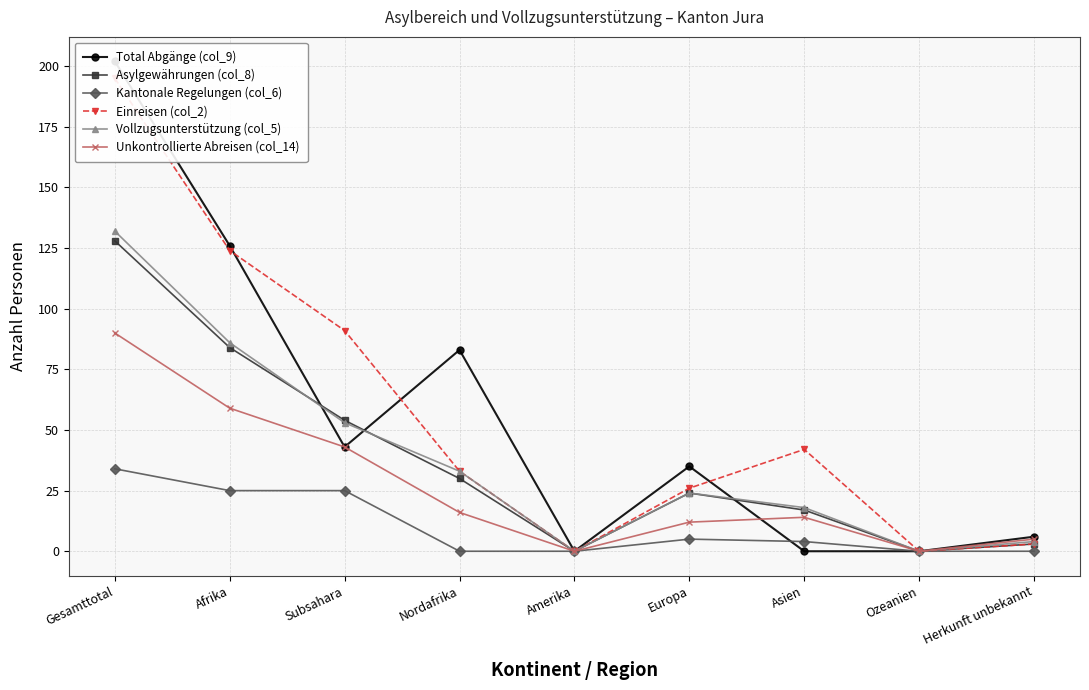

Rank the series by their maximum value, from highest to lowest.

Total Abgänge (col_9), Einreisen (col_2), Vollzugsunterstützung (col_5), Asylgewährungen (col_8), Unkontrollierte Abreisen (col_14), Kantonale Regelungen (col_6)